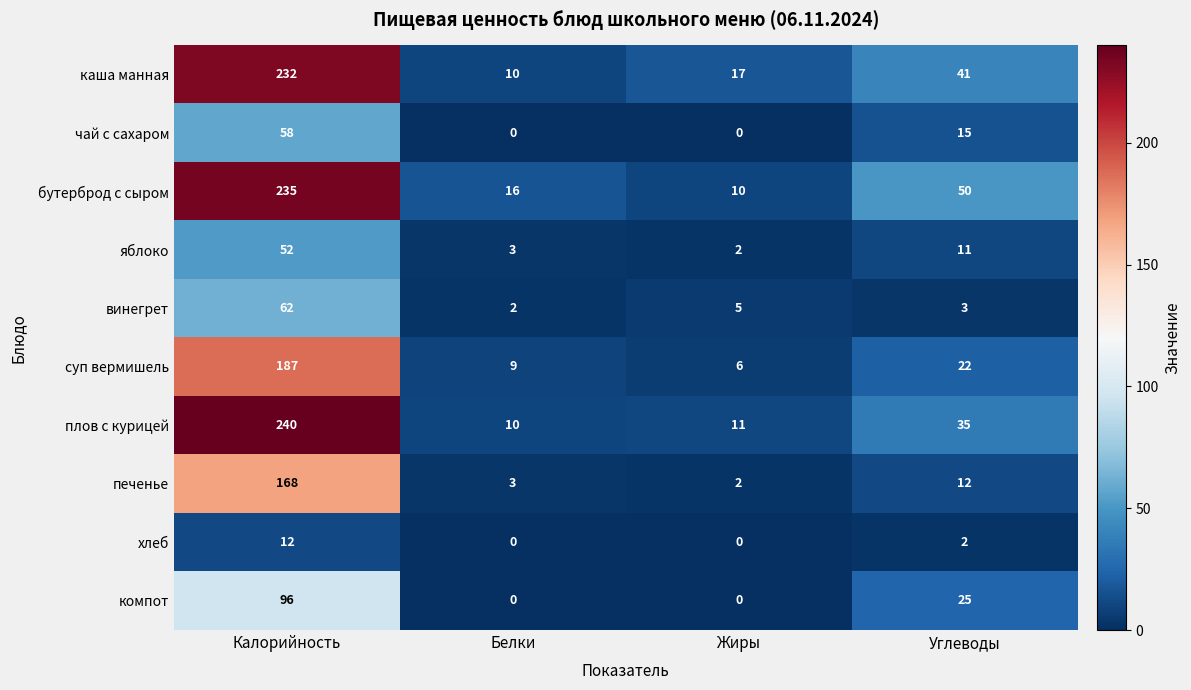

True or false: яблоко has a value of 3 at Белки.

True